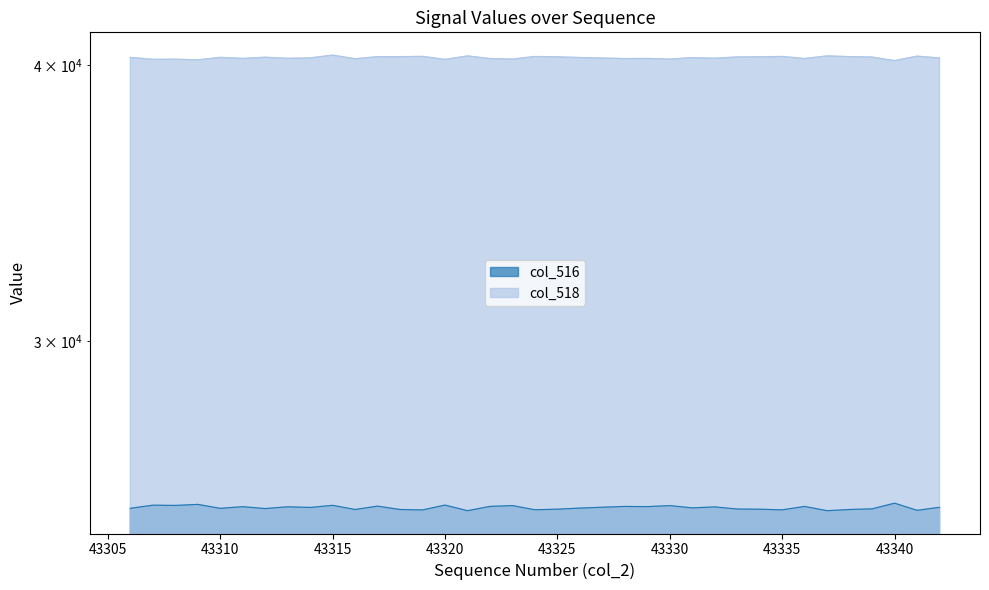

What is the total value across all series at 43327?

65535